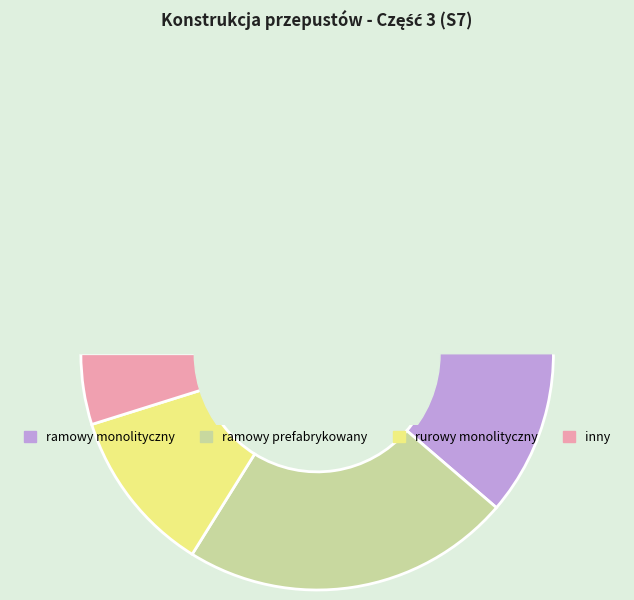

How many slices are in this pie chart?

4